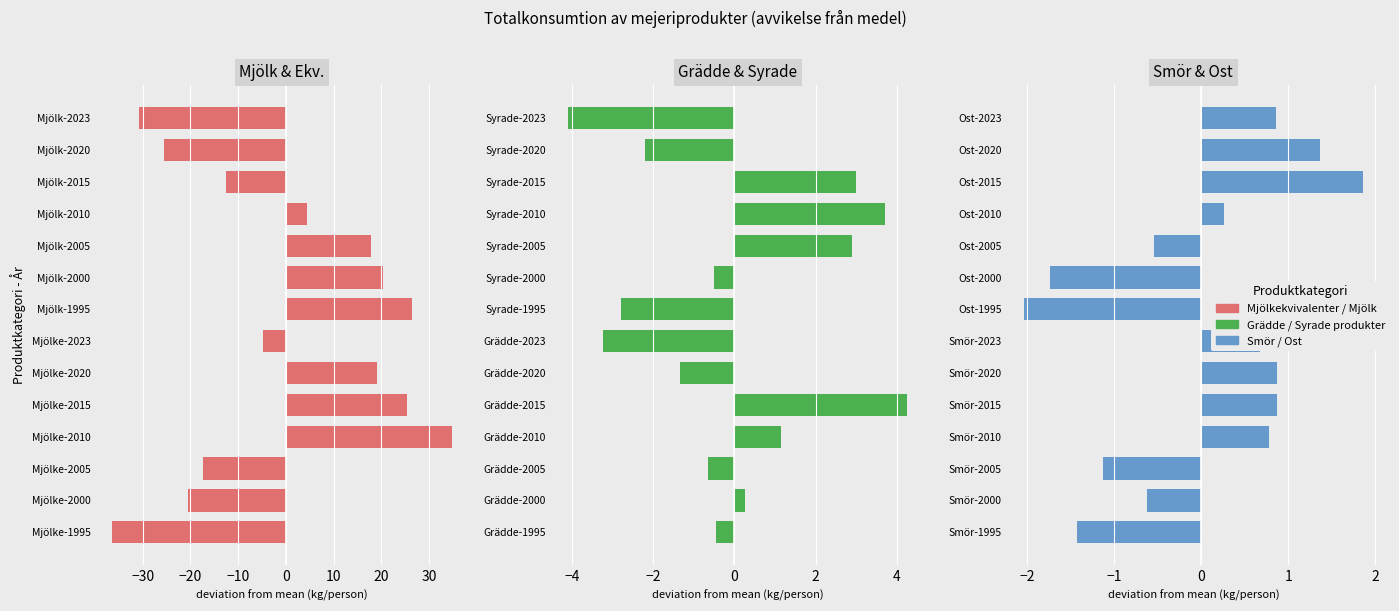

What is the approximate value of Smör & Ost at Ost-2005?

-0.5